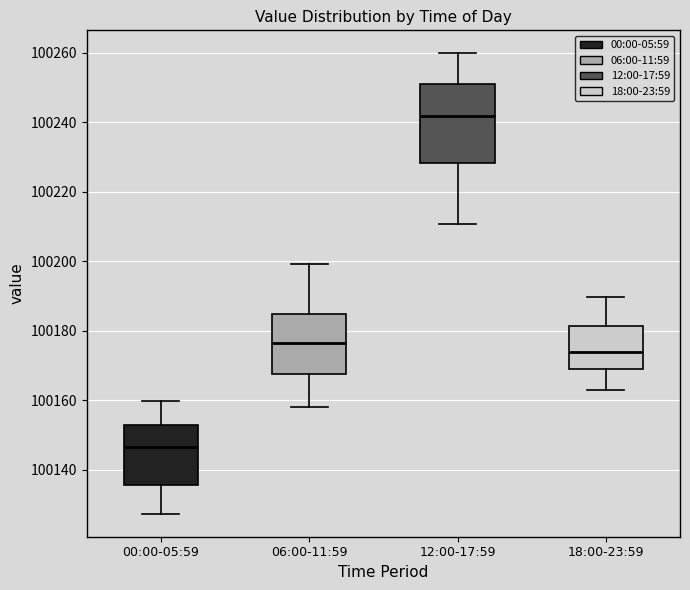

Comparing the boxes themselves (not the whiskers), which one is the tallest?

12:00-17:59